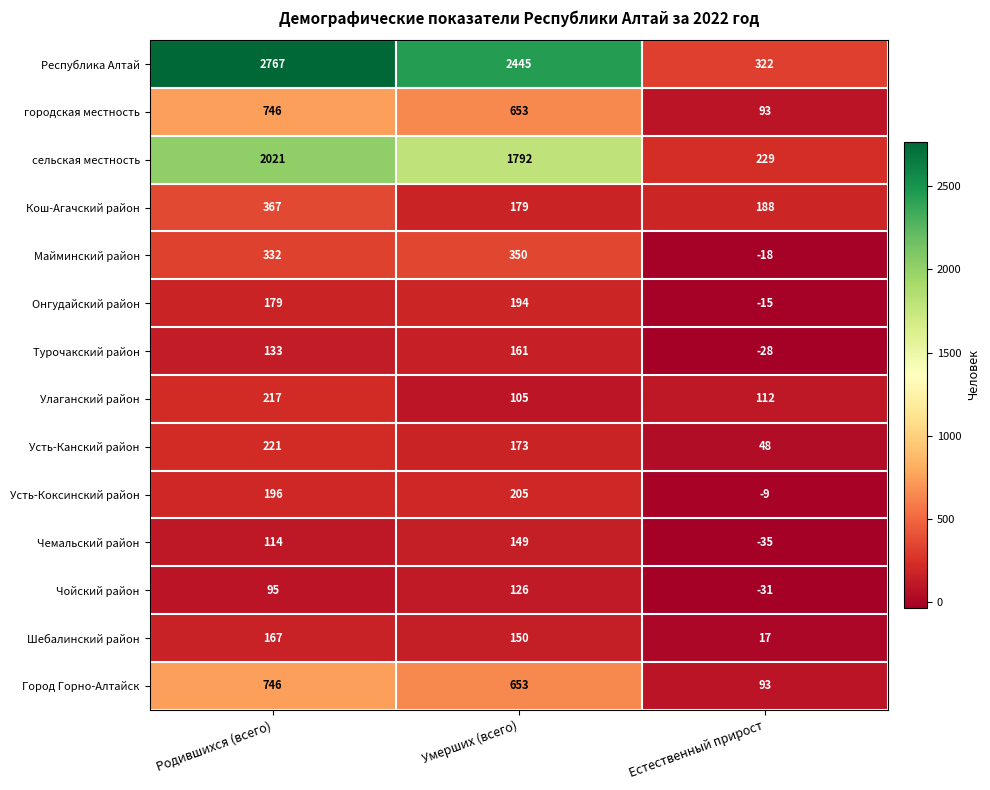

What is the sum of the городская местность values at Естественный прирост and Родившихся (всего)?

839